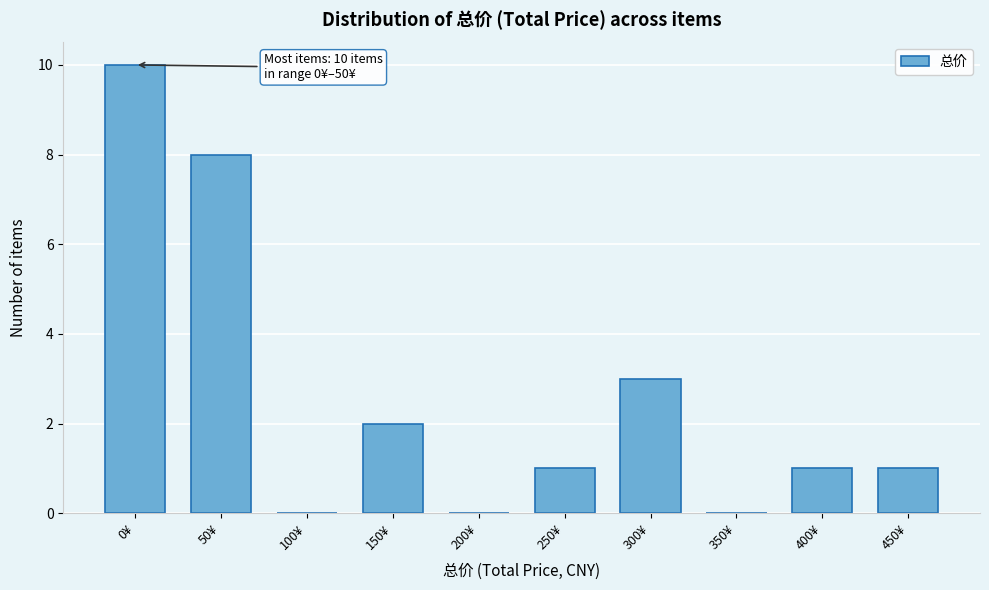

Reading right to left, what are all the values shown in this chart?

450¥=1	400¥=1	350¥=0	300¥=3	250¥=1	200¥=0	150¥=2	100¥=0	50¥=8	0¥=10